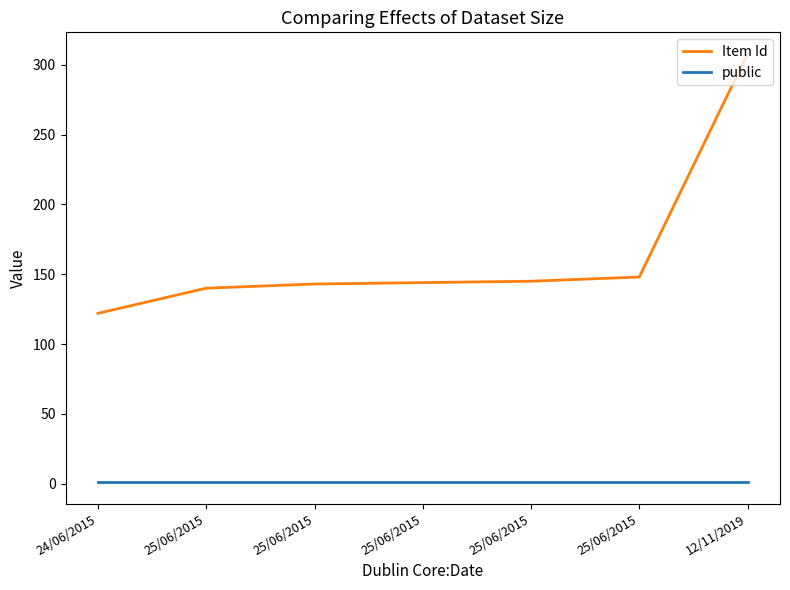

True or false: Item Id and public cross at least once.

False